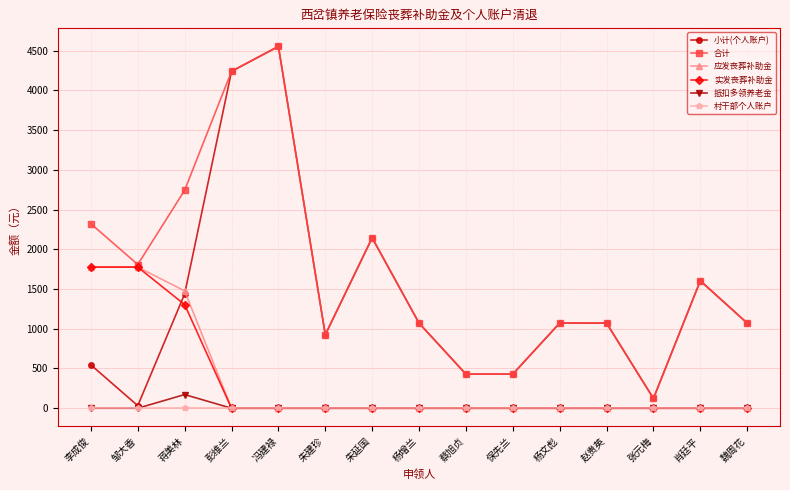

What is the approximate value of 小计(个人账户) at 蔡旭贞?

429.0